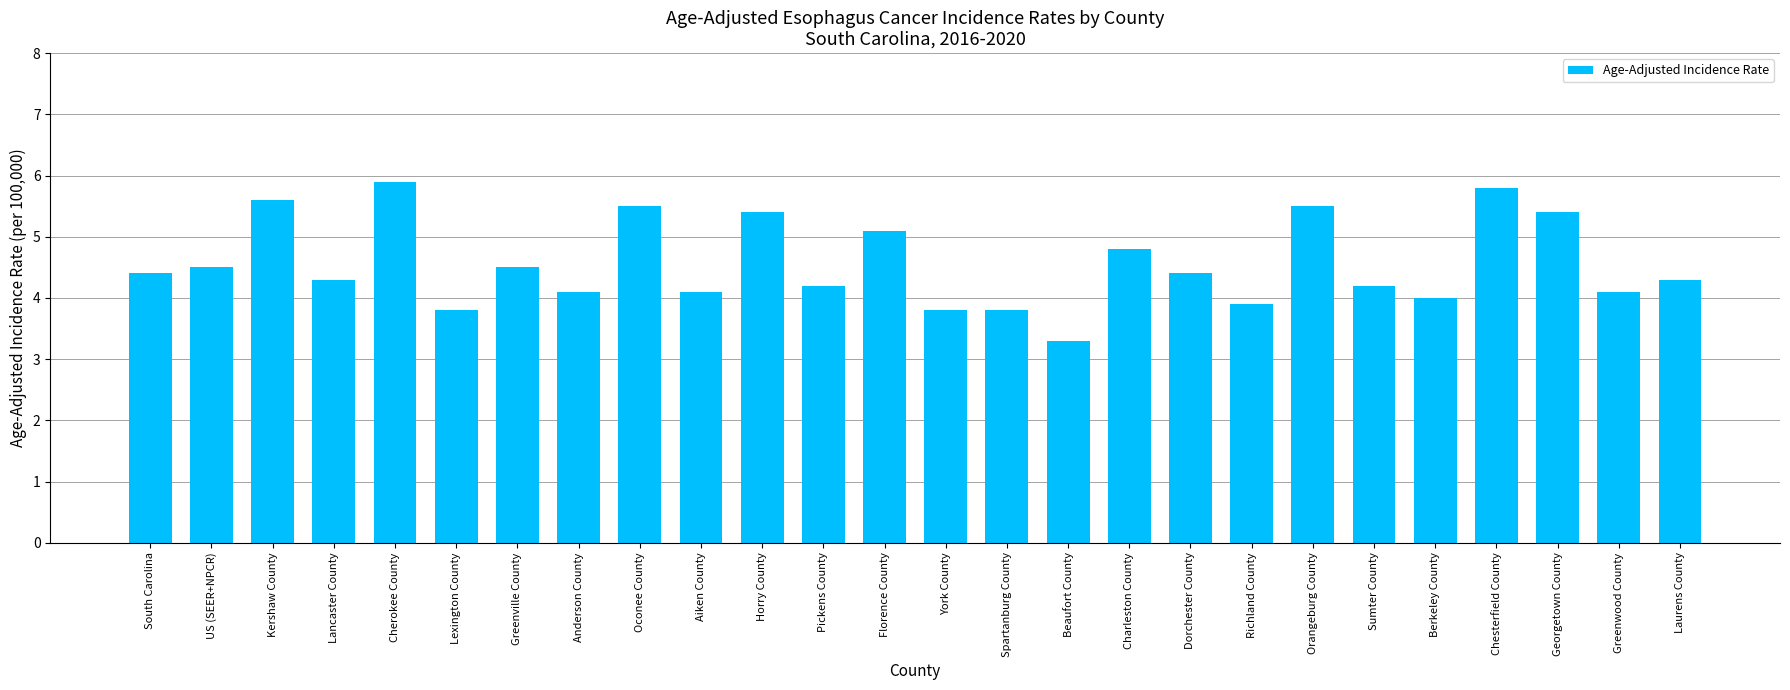

What is the difference between the second highest and minimum values?

2.5